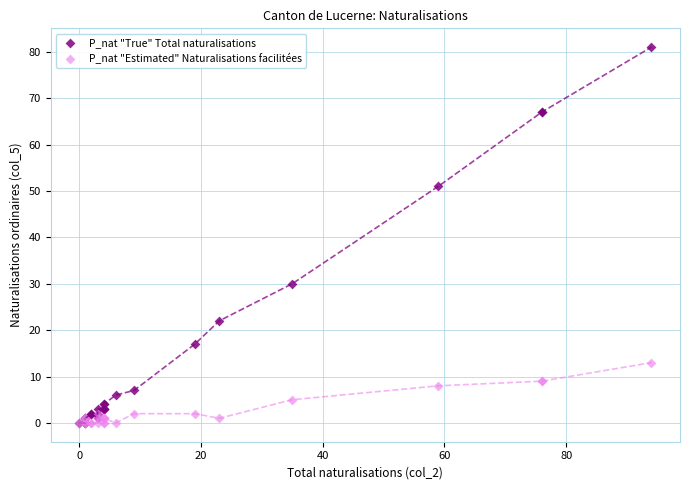

Which series has the largest Y range (max minus min)?

P_nat "True" Total naturalisations